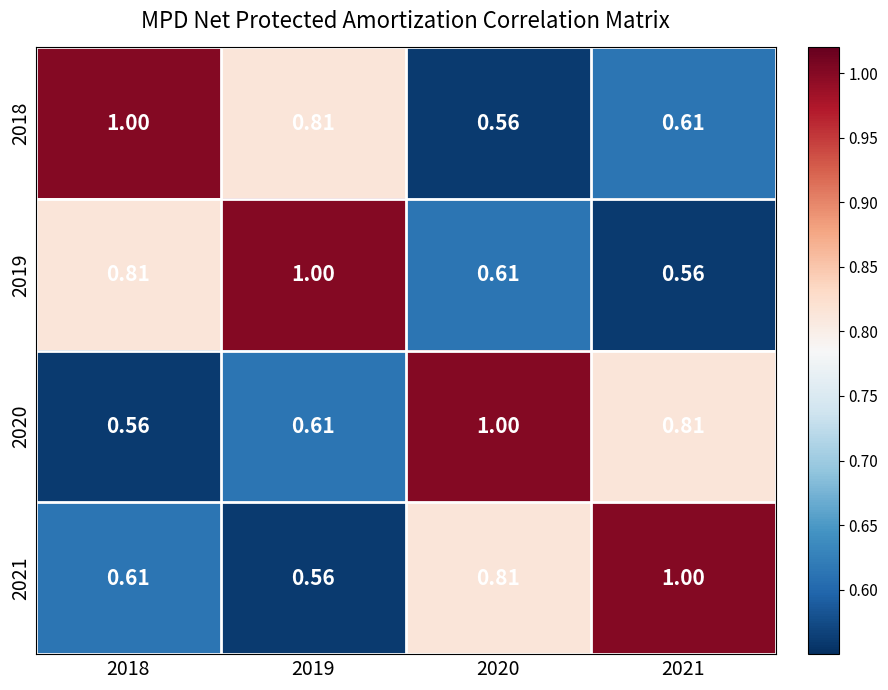

Is the value of 2019 at 2021 greater than the value of 2021 at 2021?

No